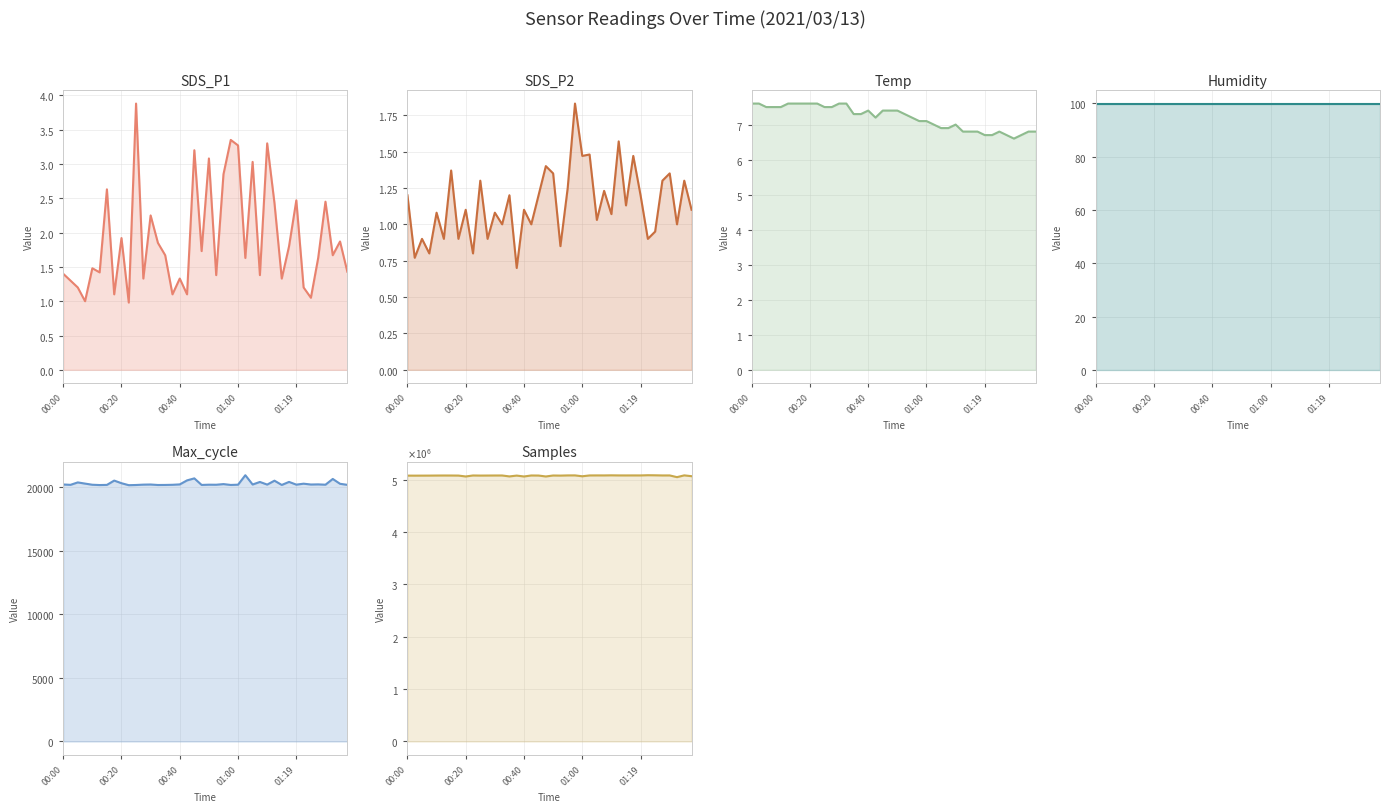

At 39, list the series in order from largest to smallest.

Samples, Max_cycle, Humidity, Temp, SDS_P1, SDS_P2